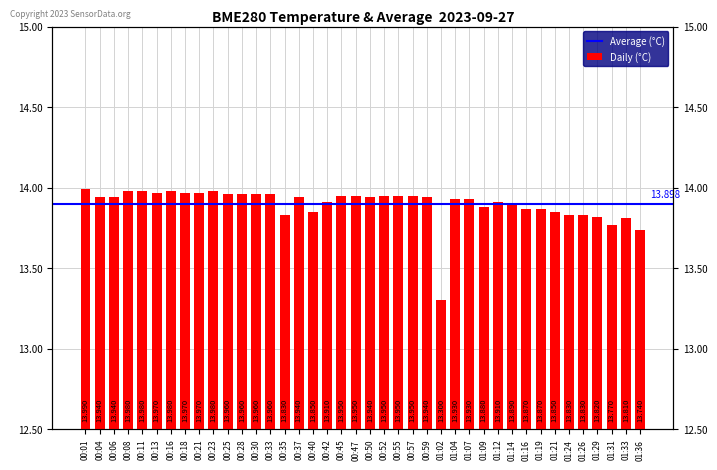

Is it true that the value at 00:30 is 14.0?

True